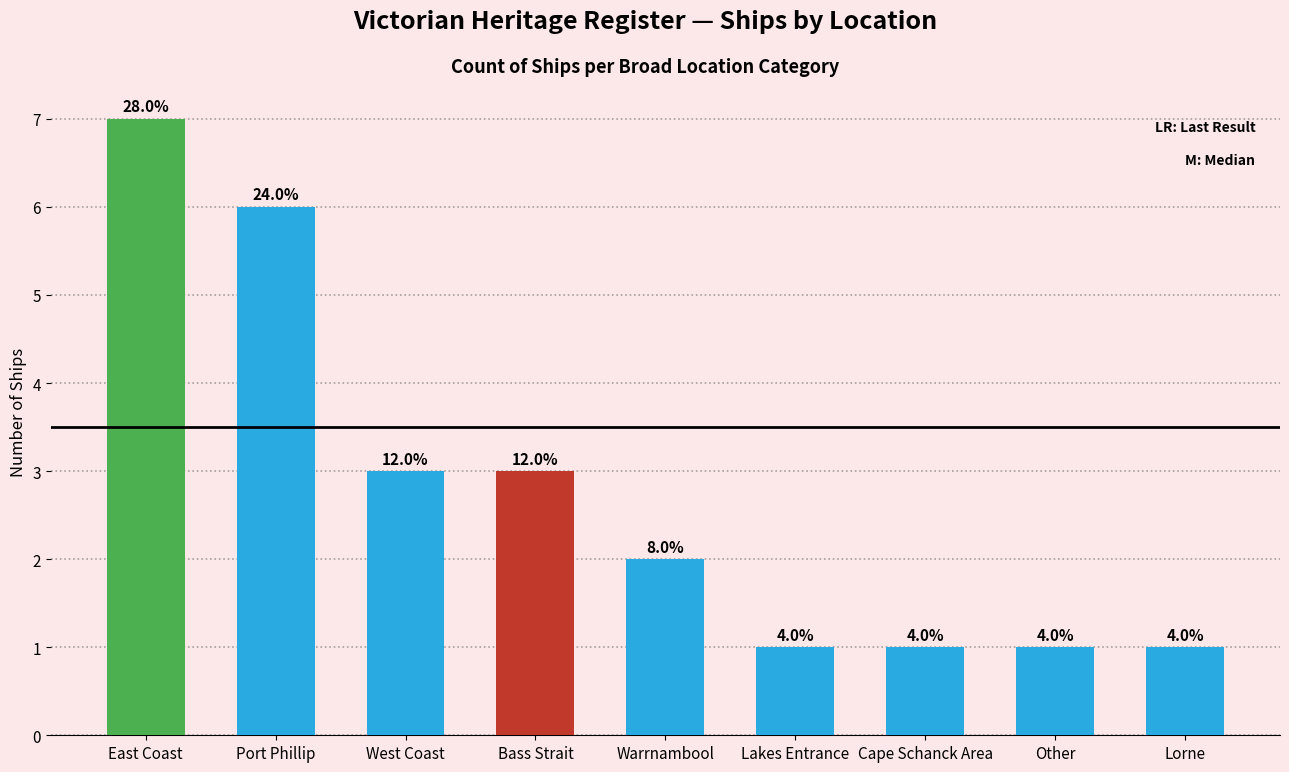

What is the label of the 8th bar from the left?

Other